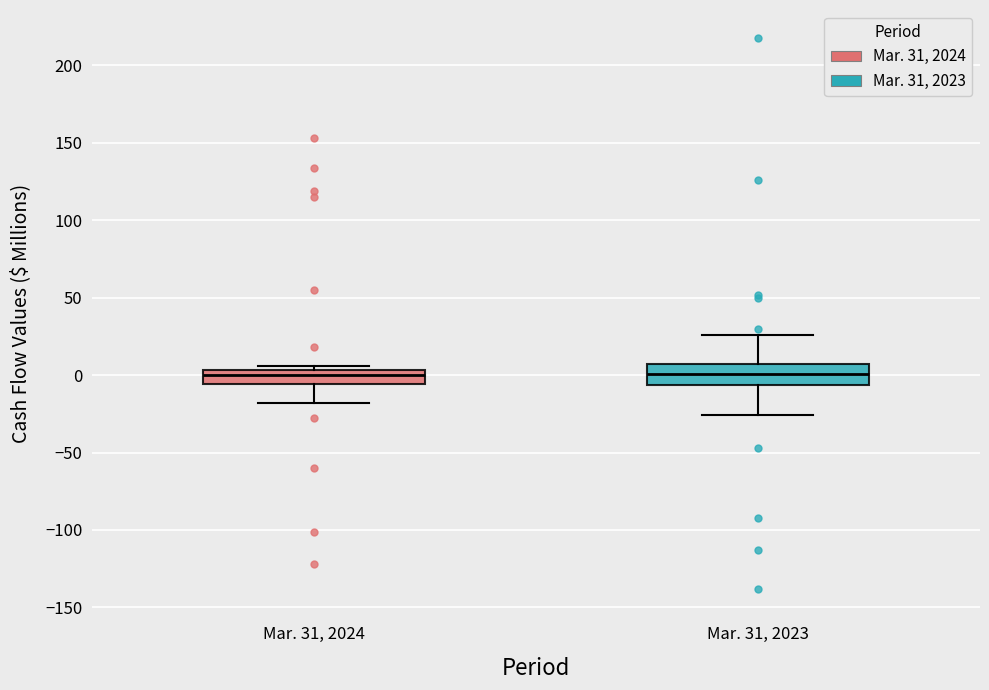

Reading left to right, read every box against the y-axis: the position of its median line, the range the box covers, and the ends of its whiskers. The values are not printed on the chart, so give them approximately, as read against the axis.

Mar. 31, 2024: median 0, box -5 to 5, whiskers -20 to 5 (just above the box's upper edge)
Mar. 31, 2023: median 0, box -5 to 10, whiskers -25 to 25